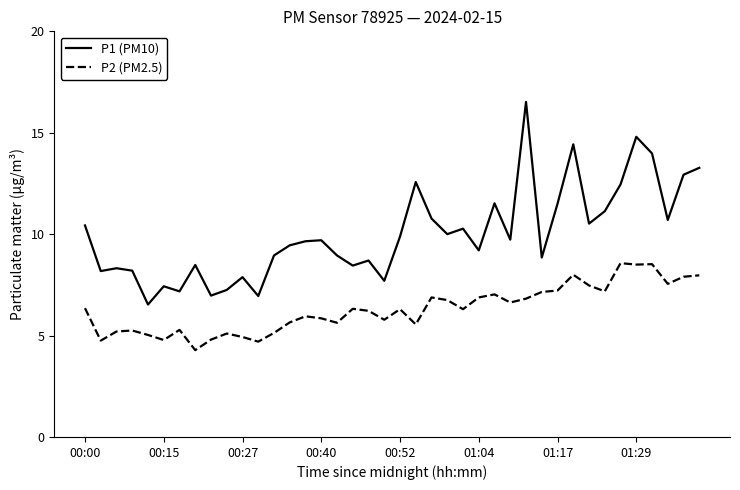

What is the lowest value of the P2 (PM2.5) series?

4.3